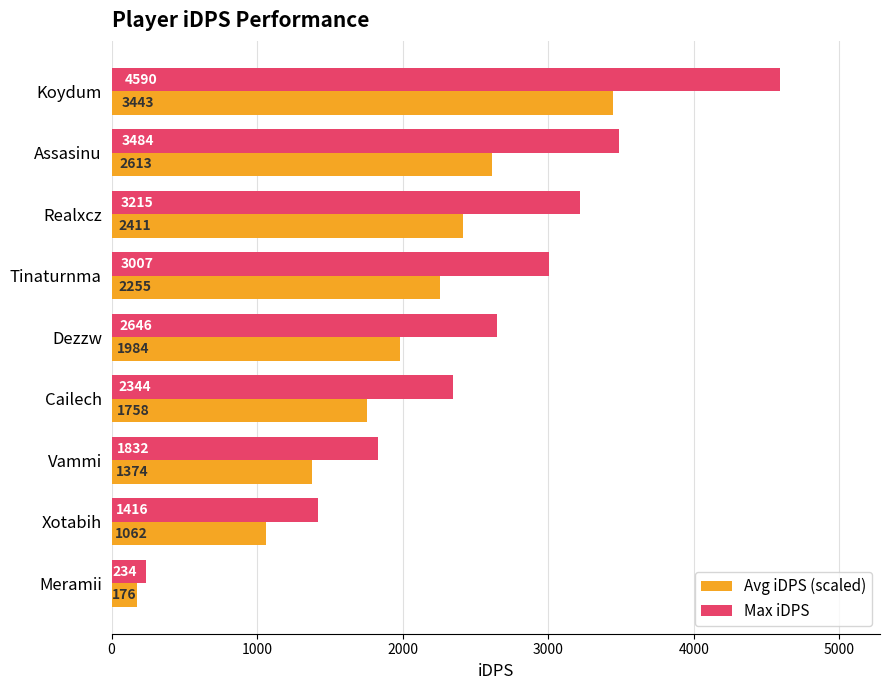

At how many categories does at least one series exceed 2859?

4